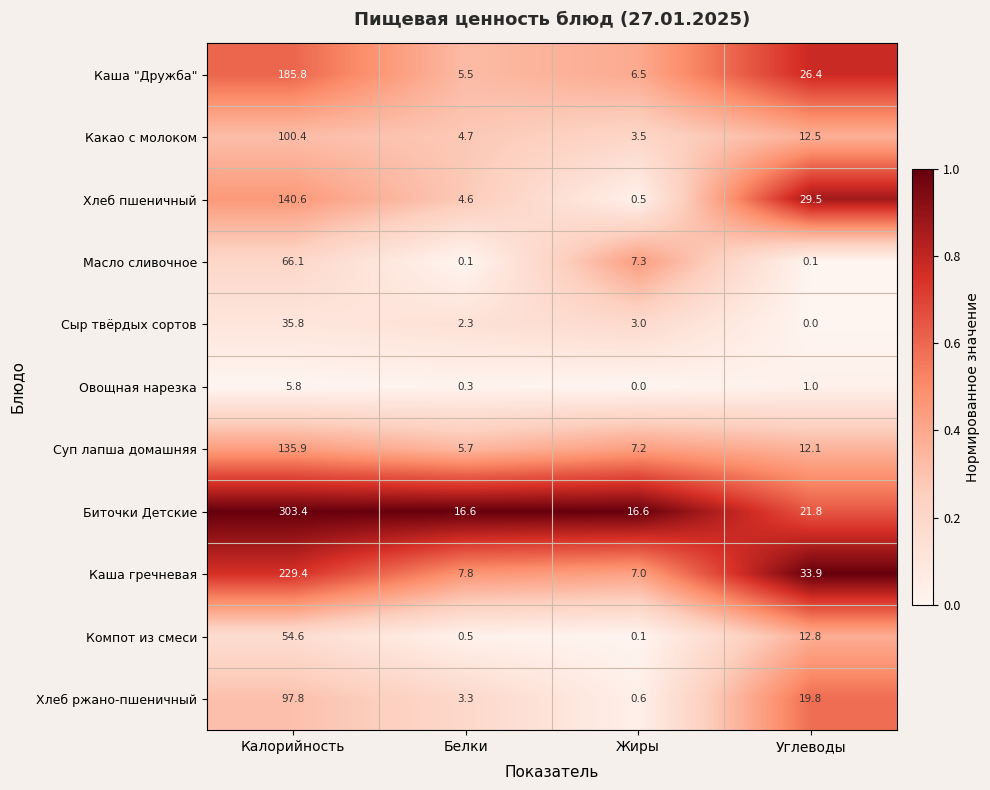

Count the number of categories in the chart.

4